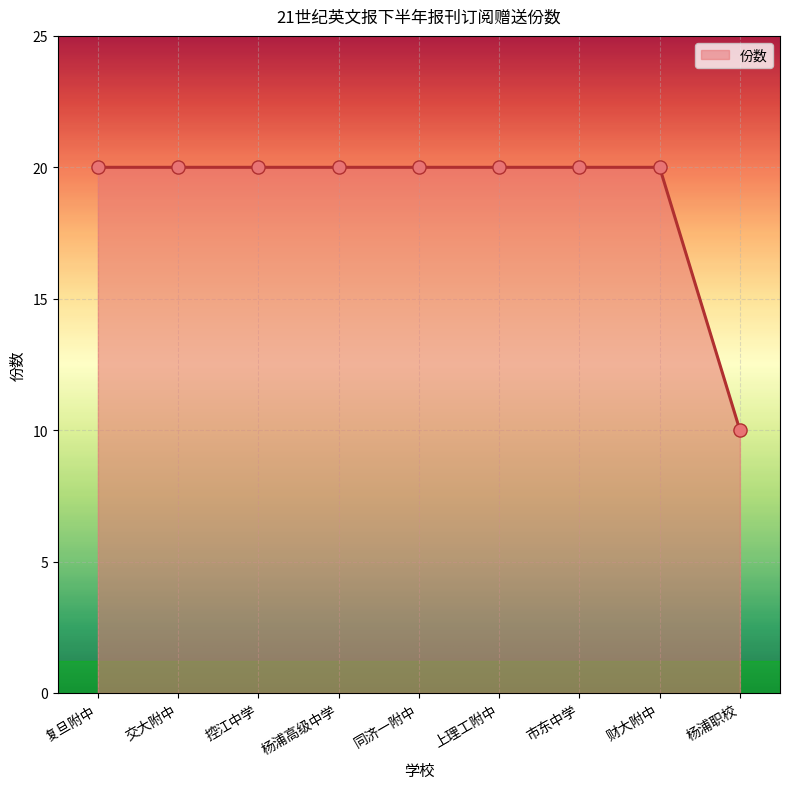

What is the change in value from 杨浦高级中学 to 杨浦职校?

-10